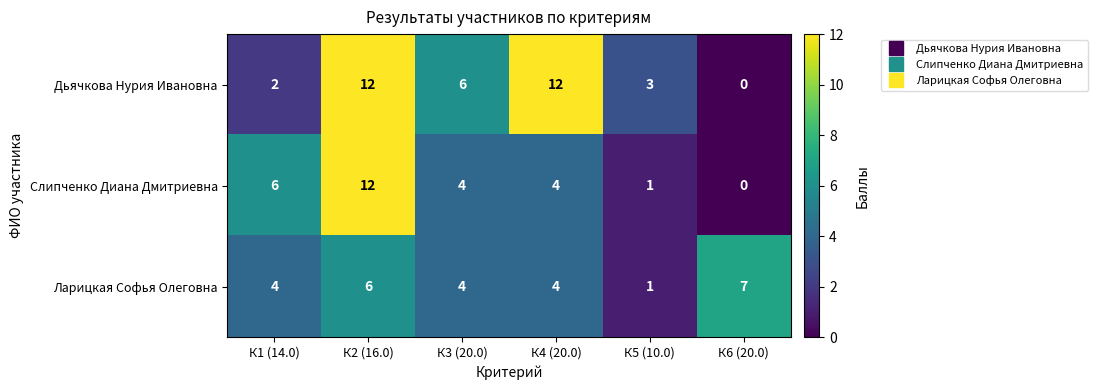

What is the sum of all Слипченко Диана Дмитриевна values?

27